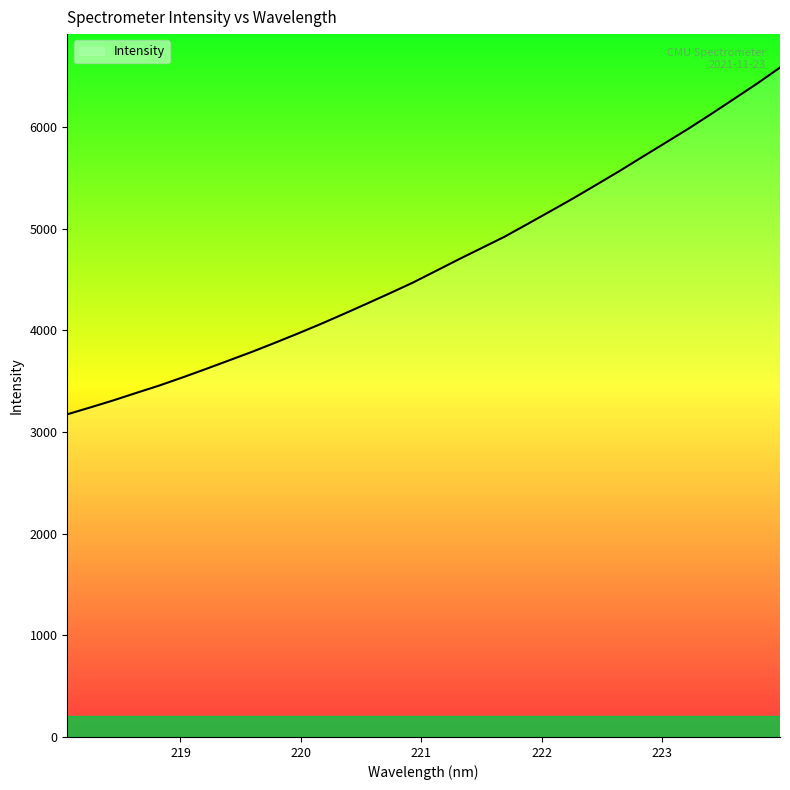

What is the maximum value shown in the chart?

6584.3